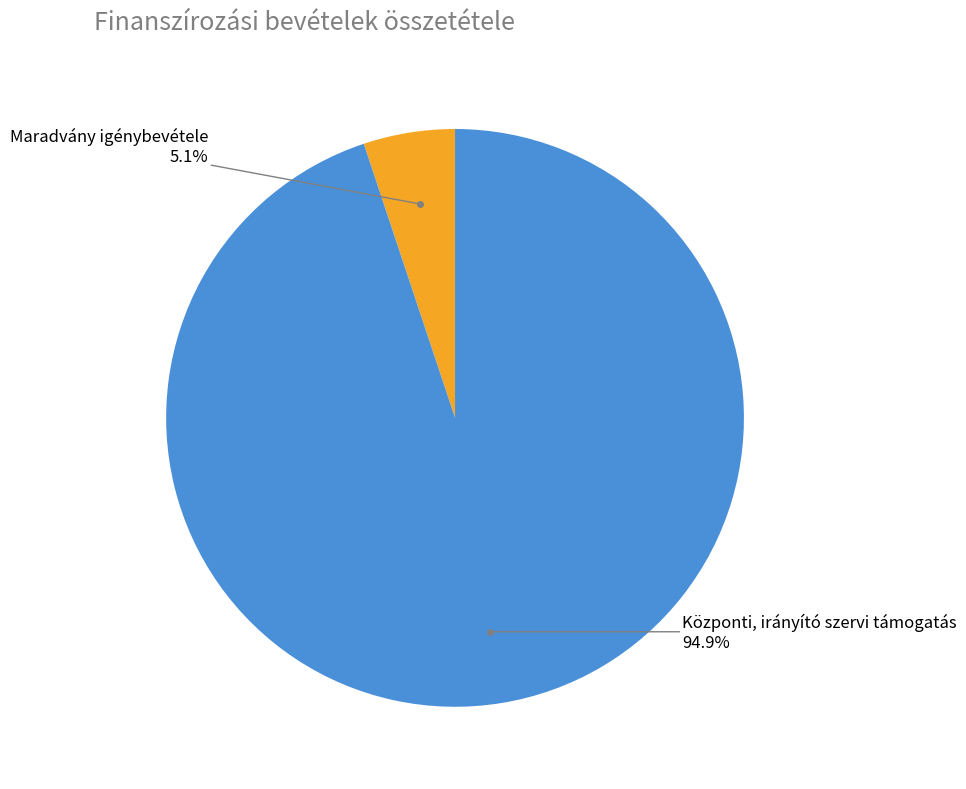

Is there any slice that represents more than half of the pie?

Yes